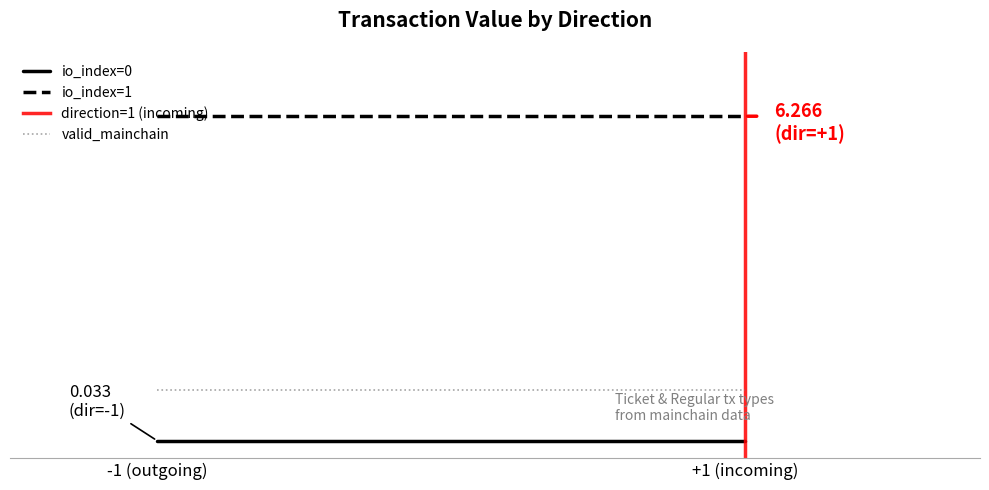

What is the spread (max minus min) of values at -1 (outgoing)?

6.3